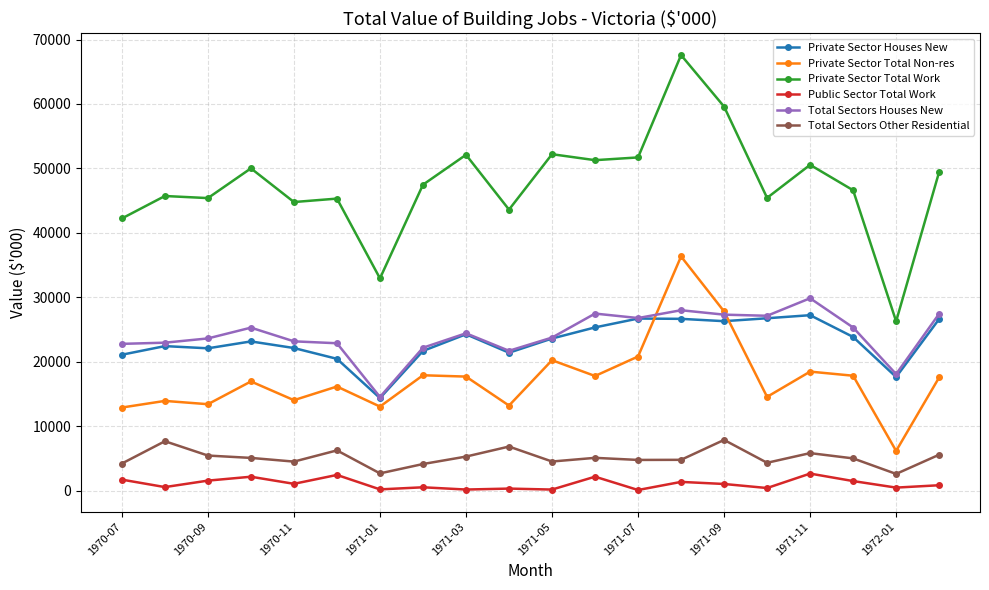

What is the maximum value for Public Sector Total Work?

2627